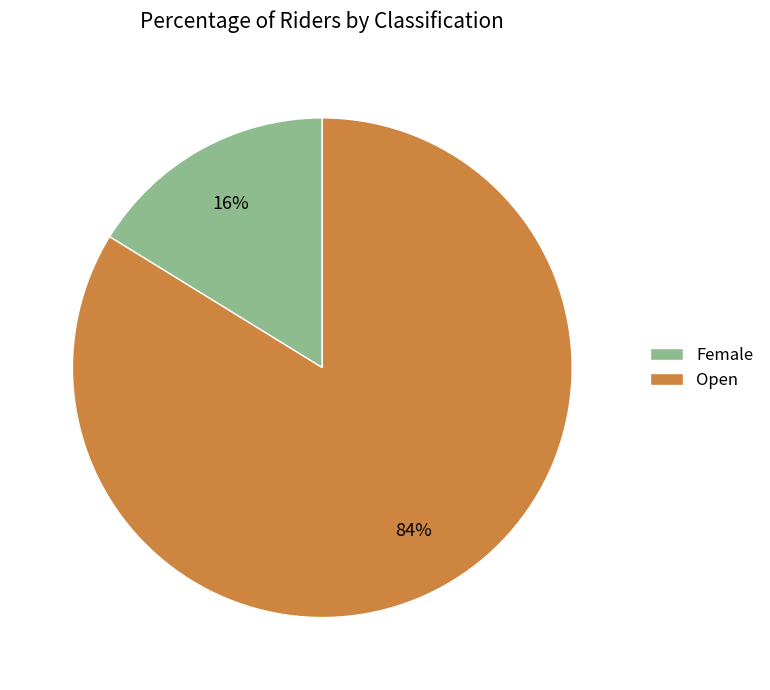

To the nearest percent, what is the combined percentage of Open and Female?

100%